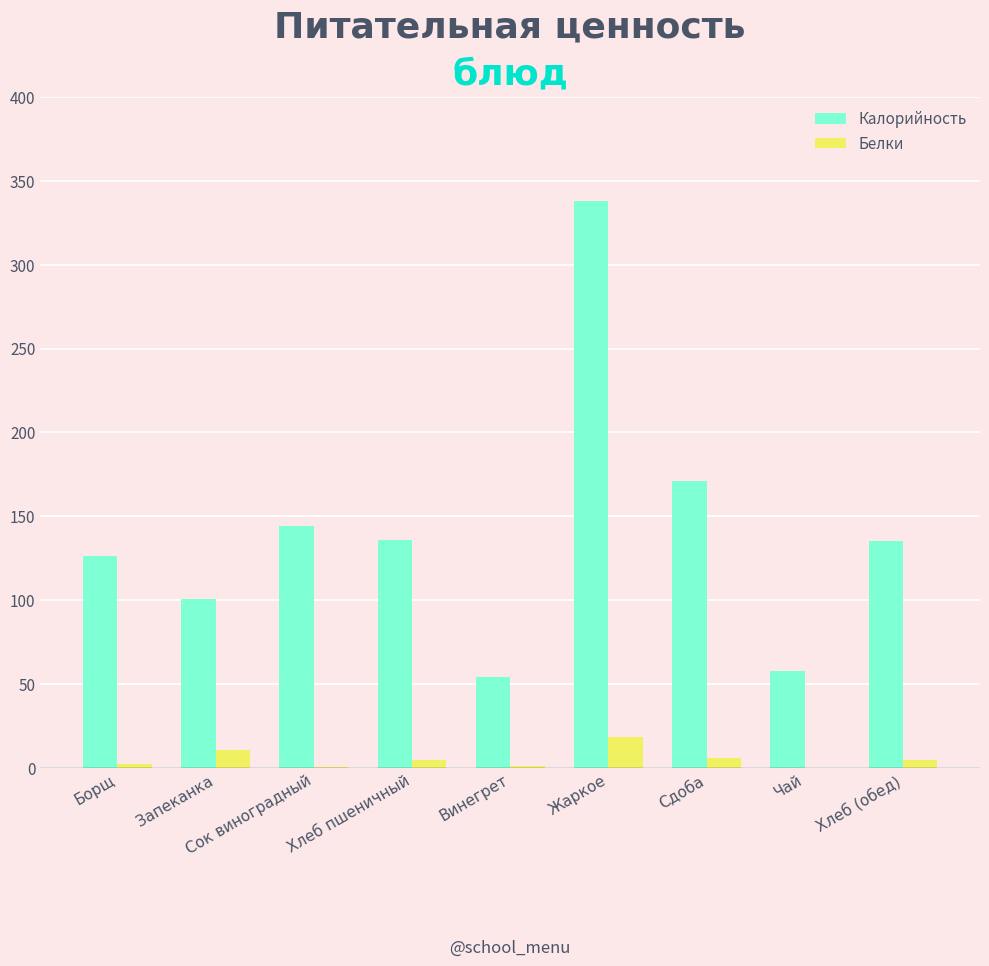

Where is Калорийность nearest to the value 196?

Сдоба